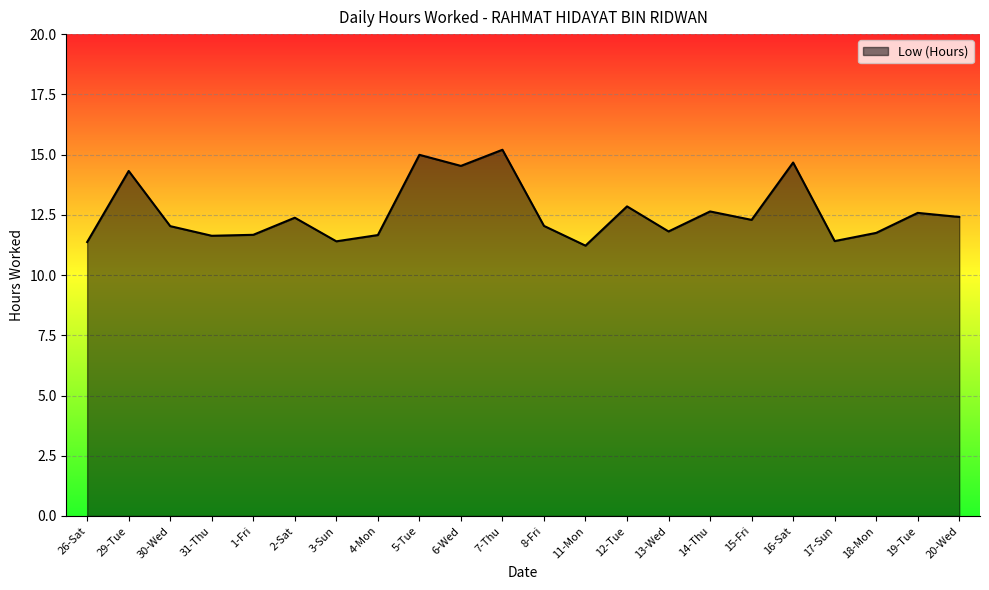

Does the chart have visible grid lines?

Yes